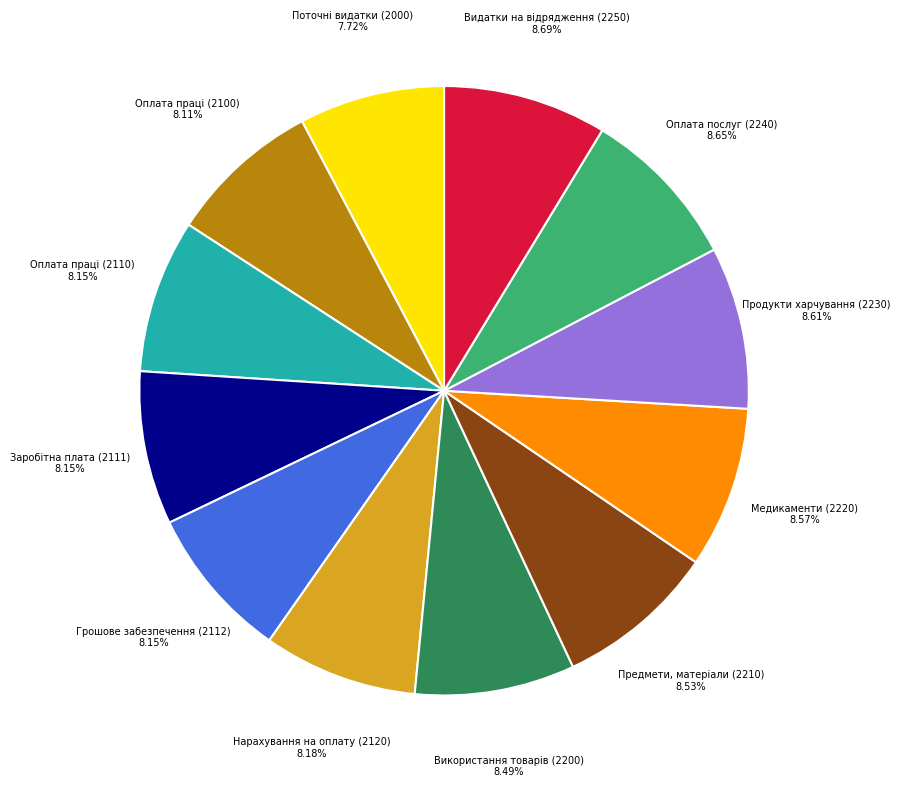

Count the number of slices in the pie.

12